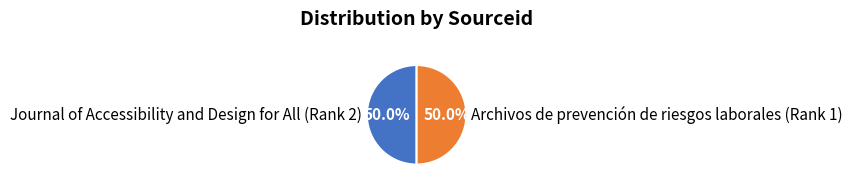

What percentage do Journal of Accessibility and Design for All (Rank 2) and Archivos de prevención de riesgos laborales (Rank 1) together represent?

100.0%